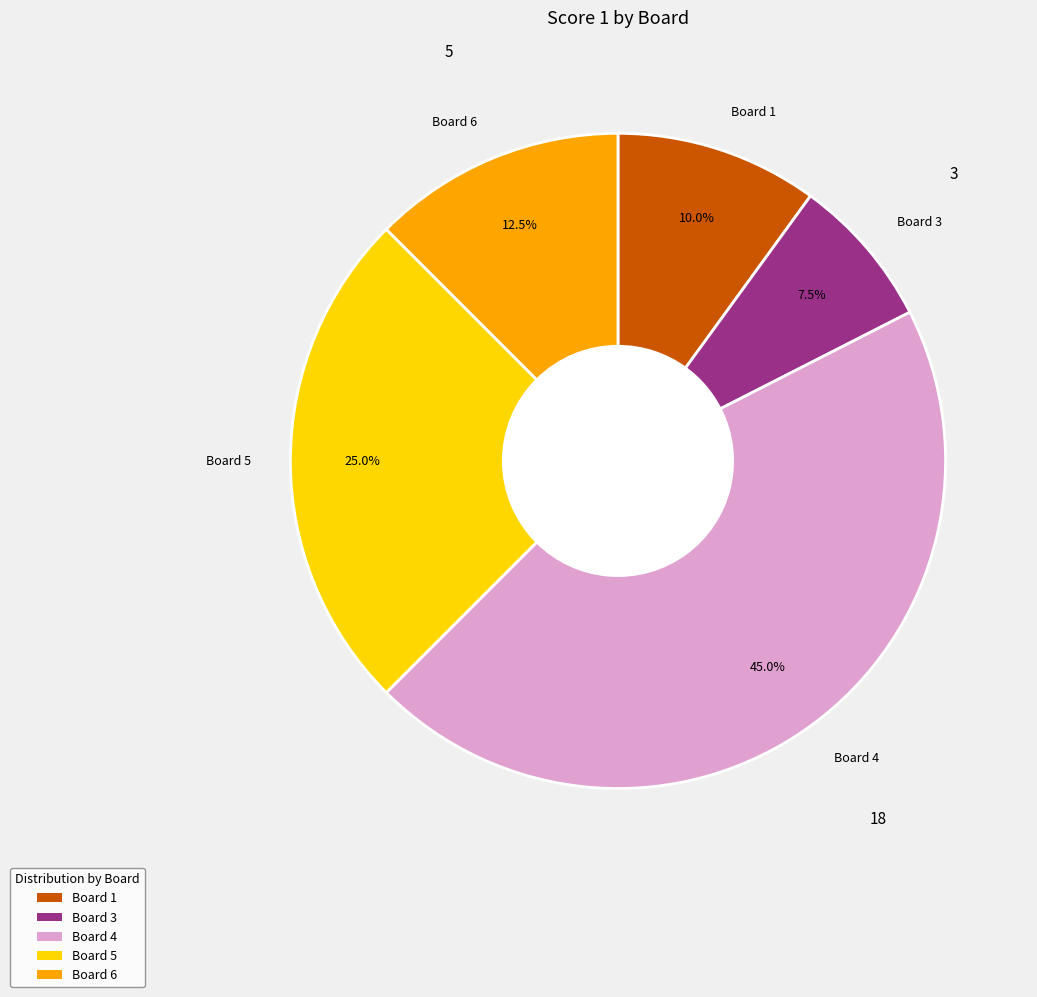

Which has a higher value, Board 5 or Board 1?

Board 5